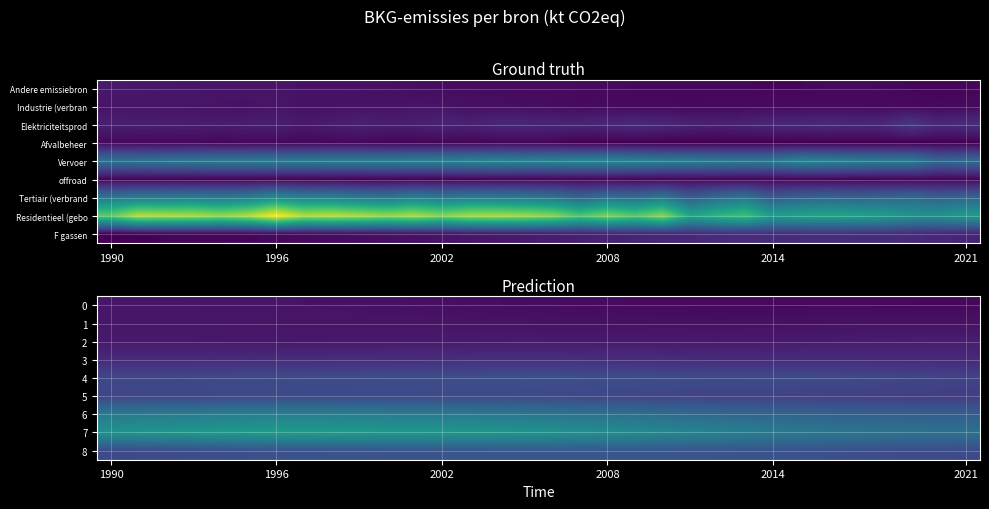

What is the lowest value of the 2 series?

157.7